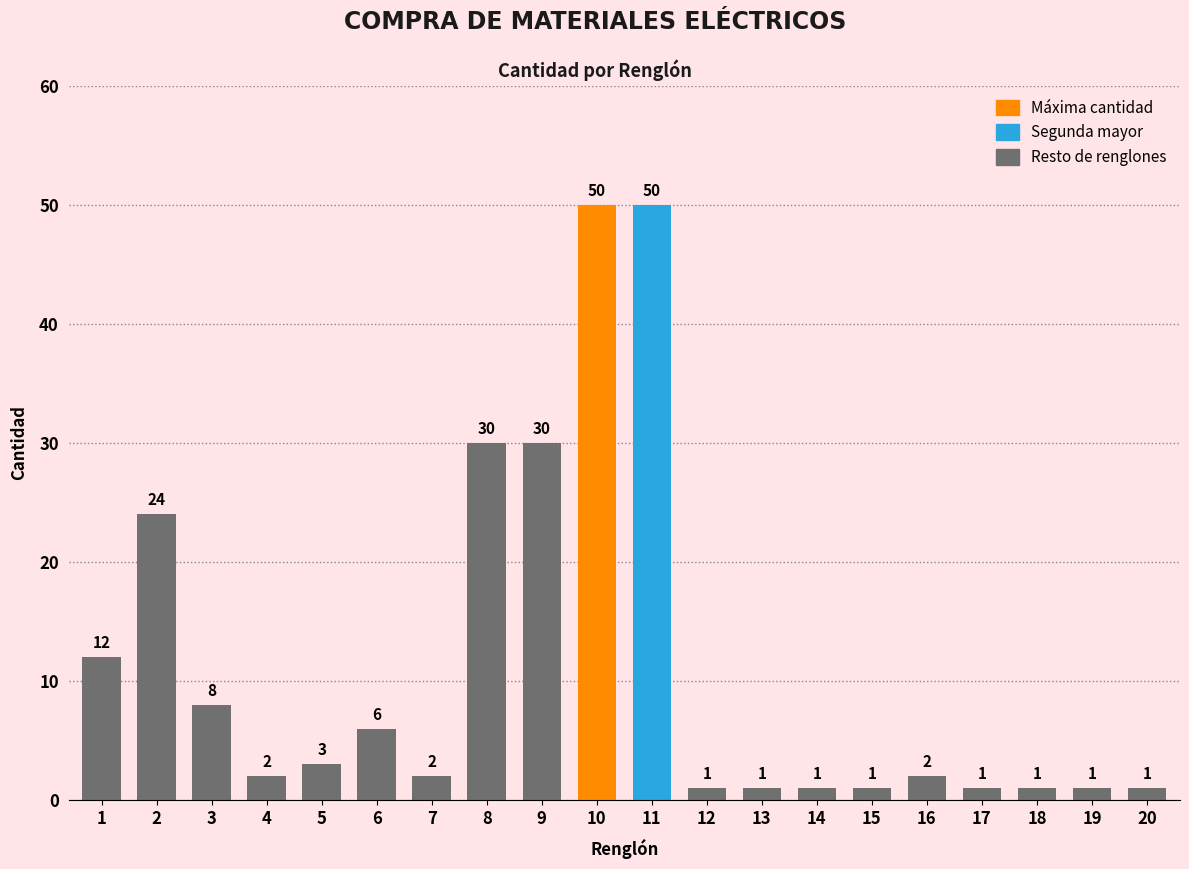

What is the ratio of the value at 15 to the value at 1?

0.1